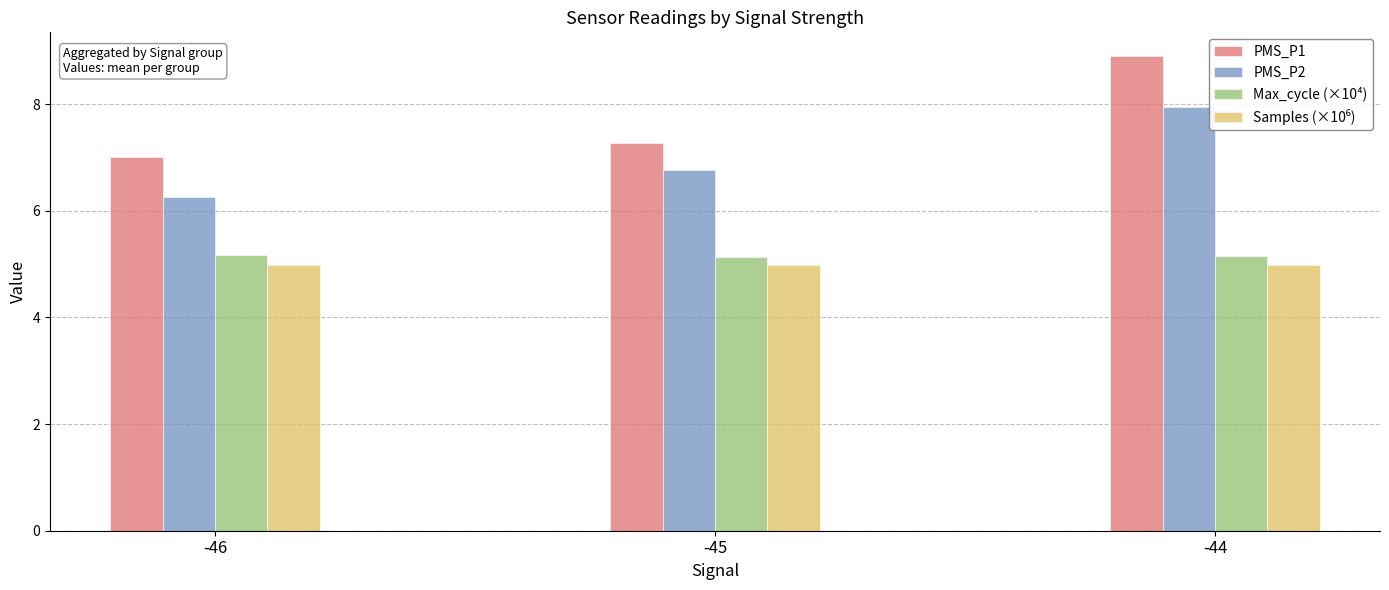

Are the bars grouped side by side (vs. stacked)?

Yes